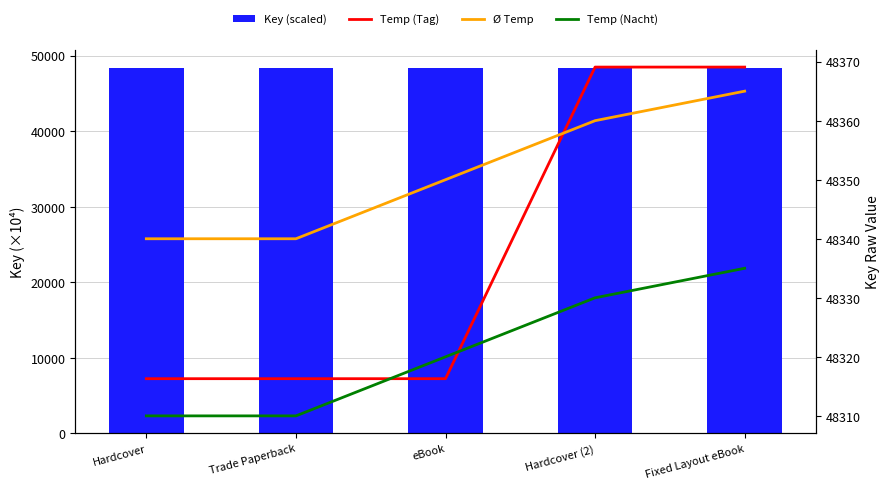

At which category is the sum across all series the highest?

Fixed Layout eBook